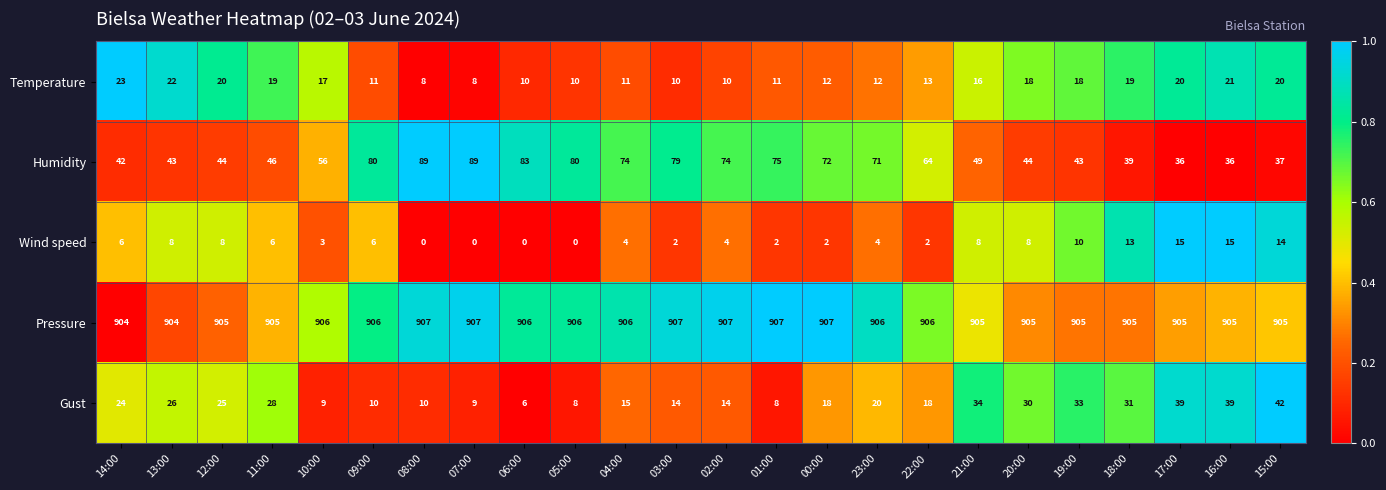

Is it true that Pressure equals 396 at 10:00?

False